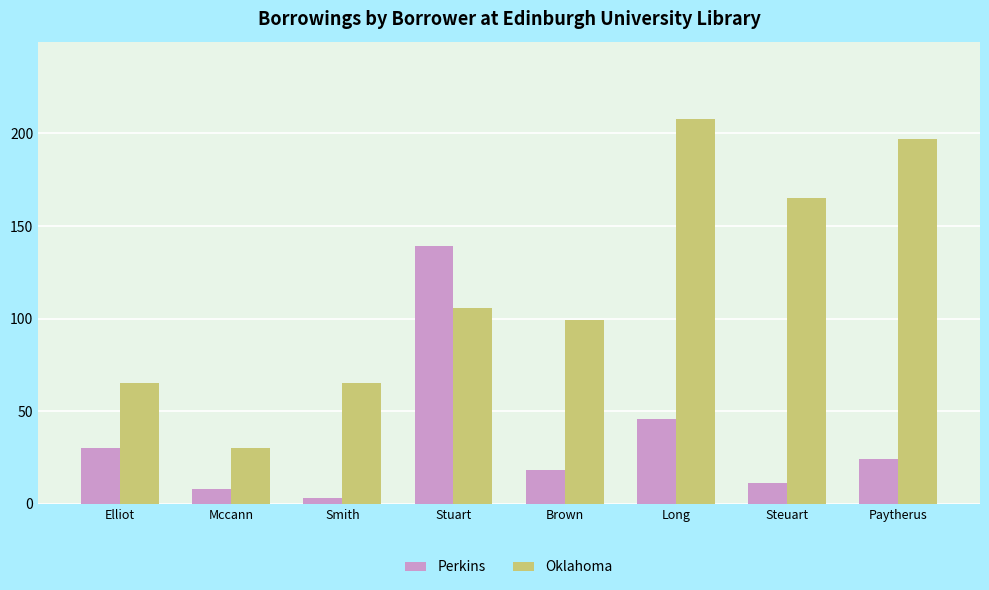

What is the label of the 8th bar from the right?

Elliot